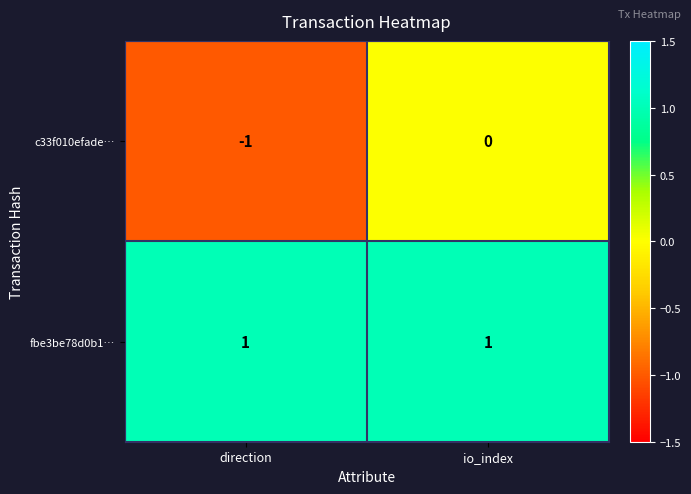

Rank the series by their average value, from lowest to highest.

c33f010efade…, fbe3be78d0b1…